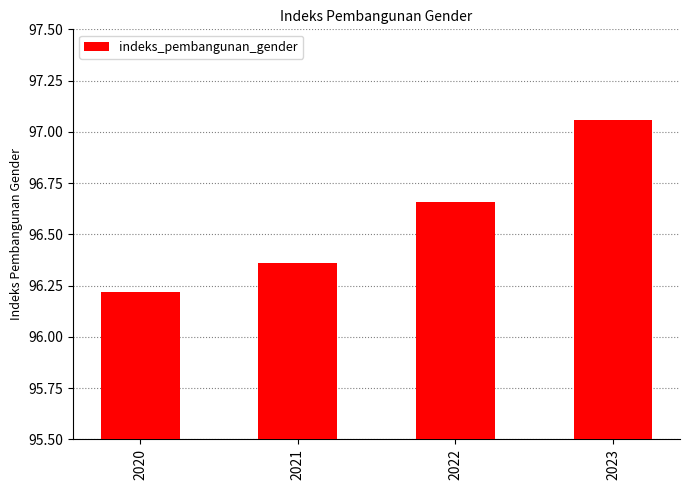

What is the sum of all values?

386.3